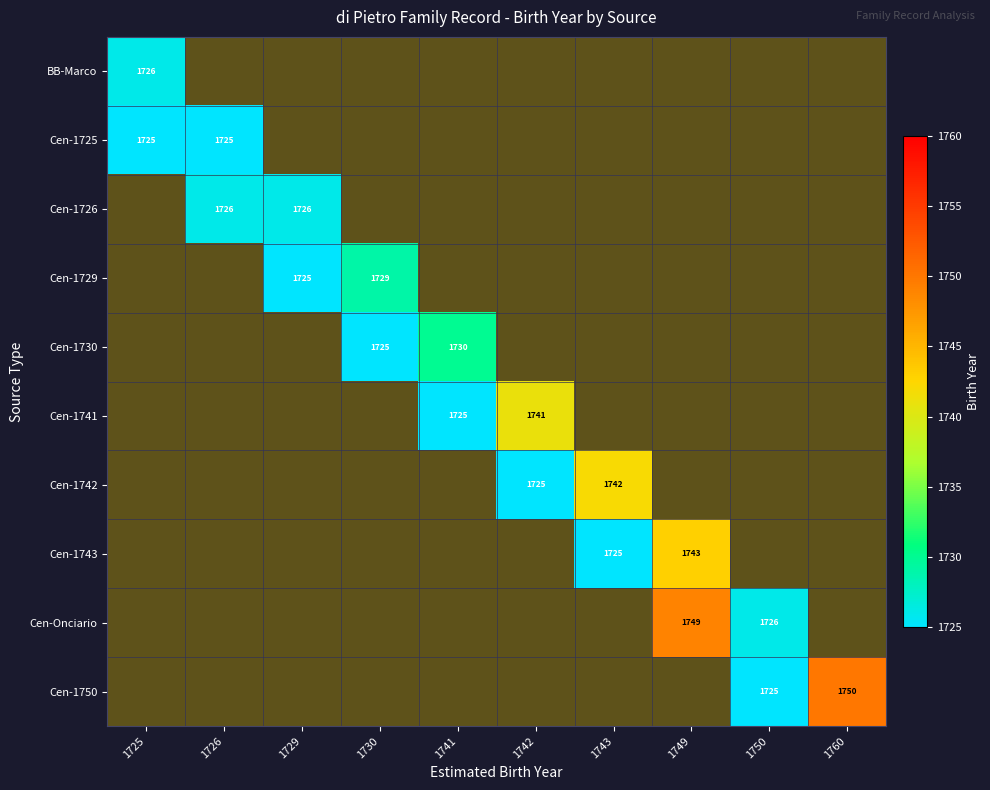

The value of Cen-1750 at 1760 is 643.0. True or false?

False